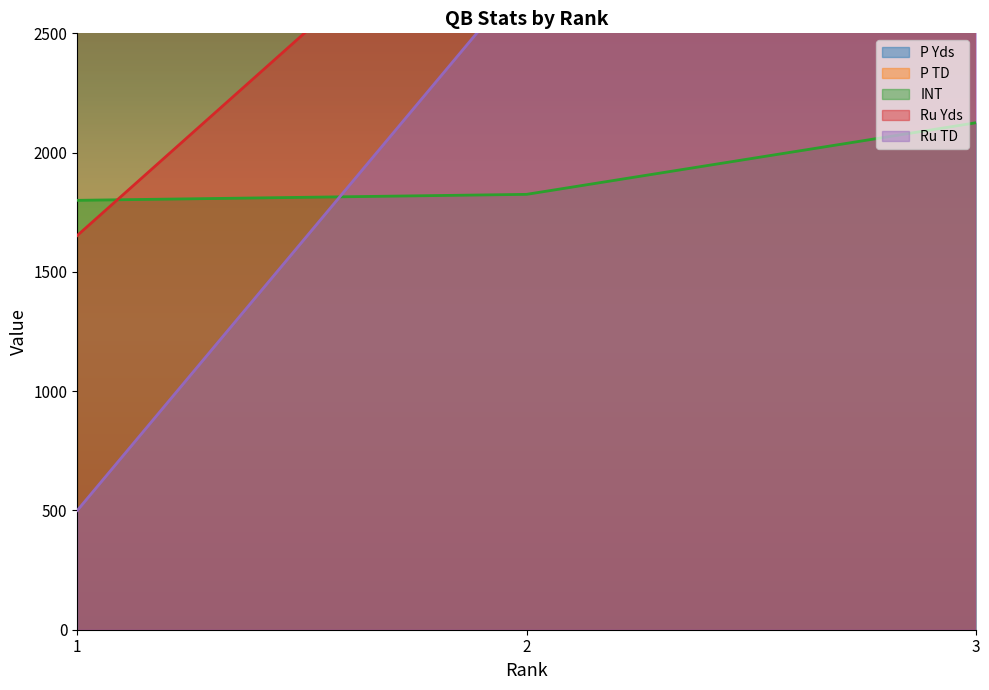

Rank the series at 3 from lowest to highest value.

INT, Ru TD, P TD, Ru Yds, P Yds